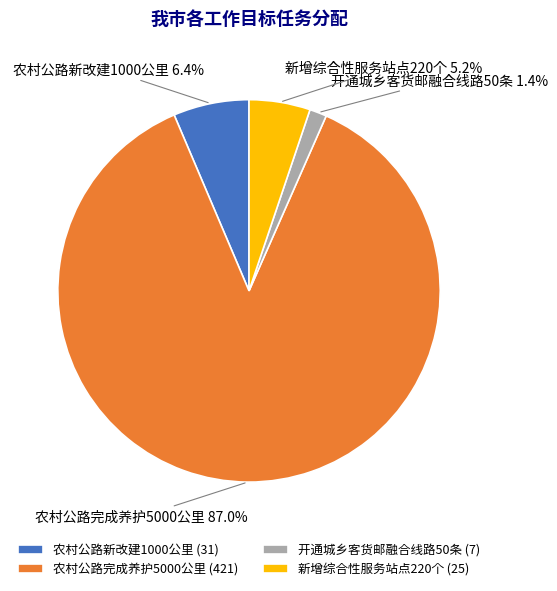

Is there a majority slice in this chart?

Yes